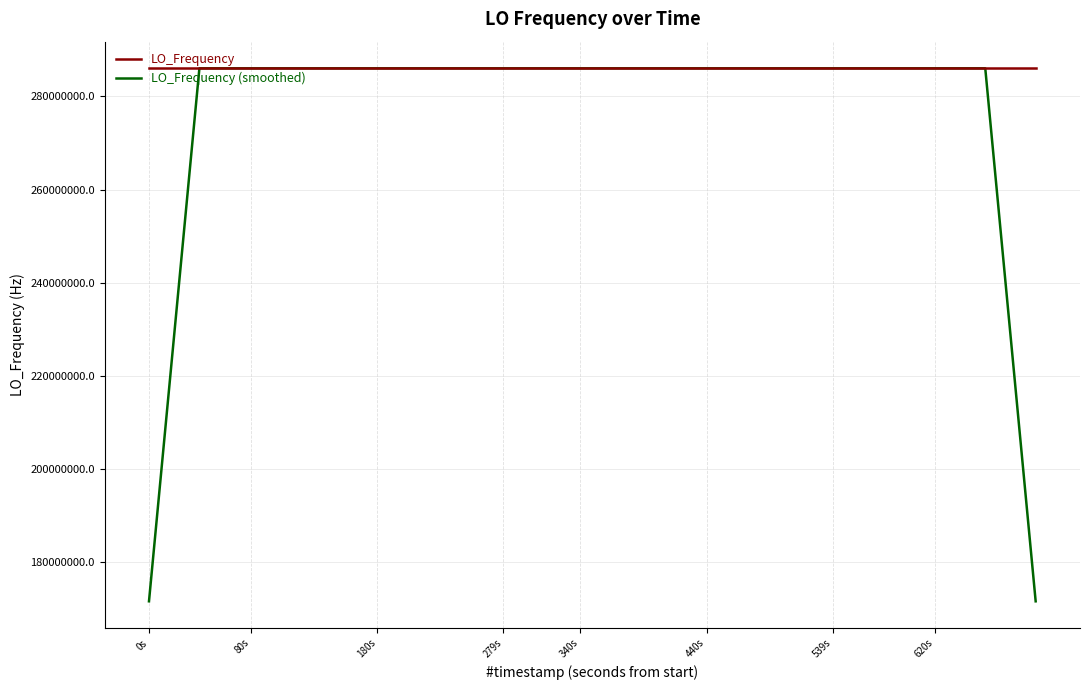

What are all the series names shown in the legend?

LO_Frequency, LO_Frequency (smoothed)